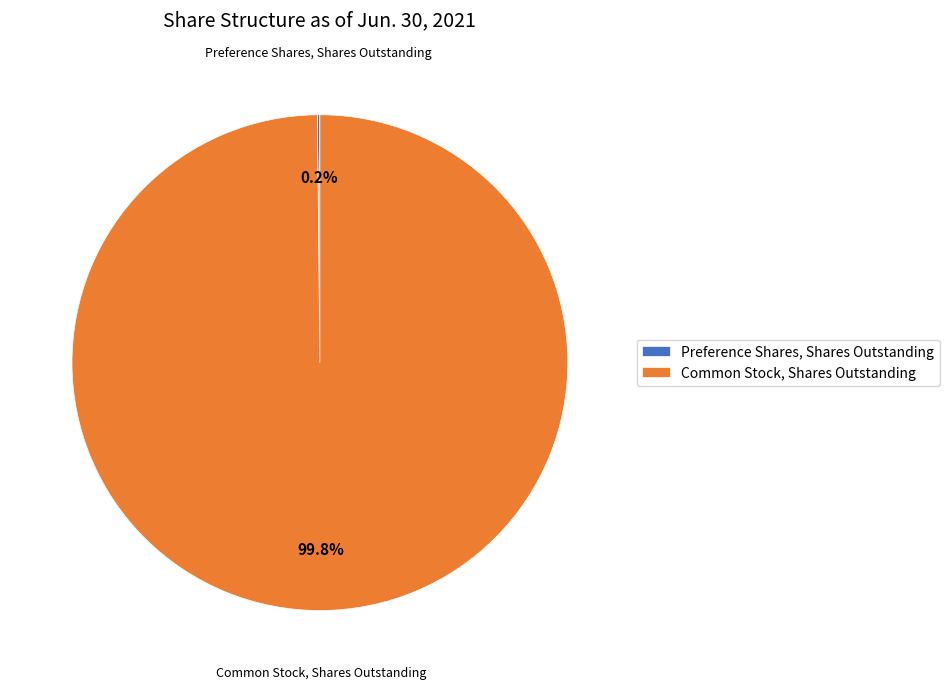

To the nearest percent, what percentage of the pie is Common Stock, Shares Outstanding?

100%